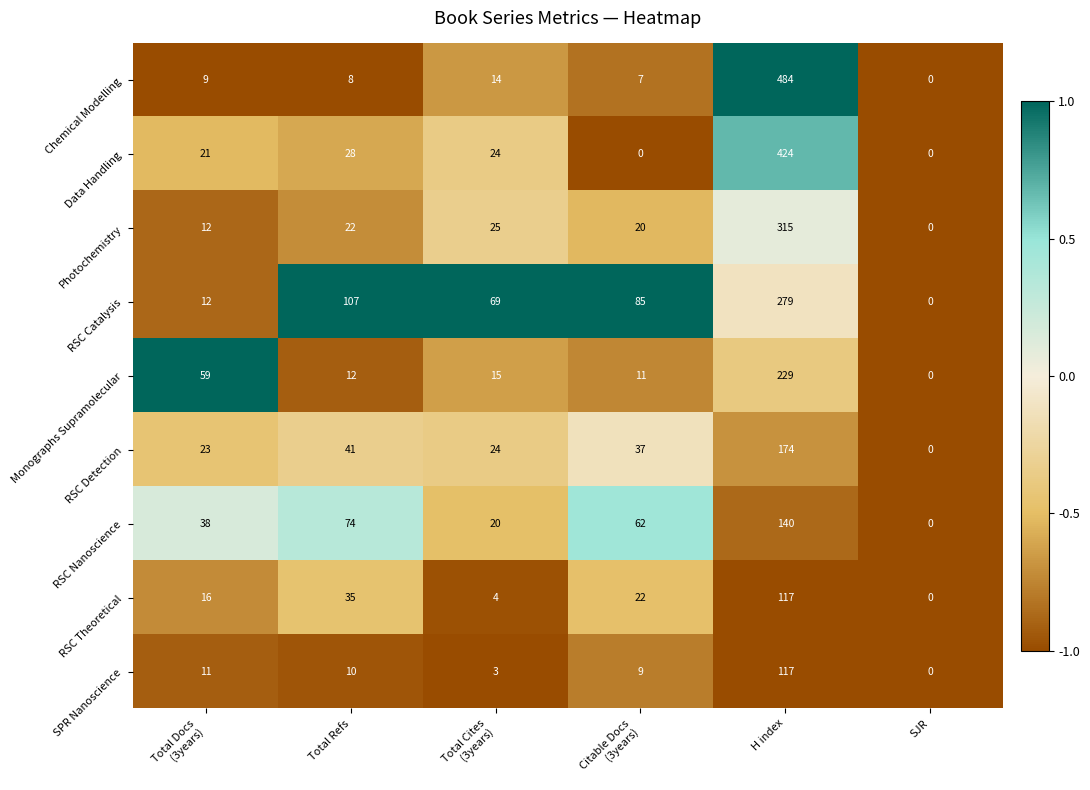

Between H index and SJR, which series saw the biggest shift?

Chemical Modelling